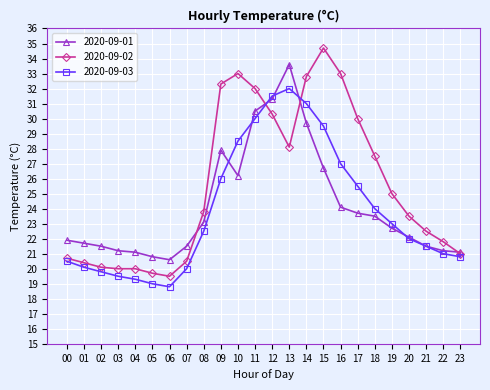

What is the value of the 2020-09-03 point at the 7th from the left?

18.8